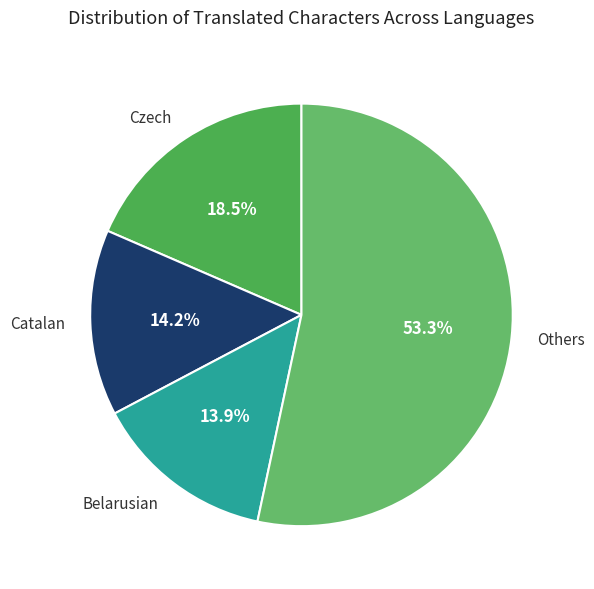

How many slices are in this pie chart?

4